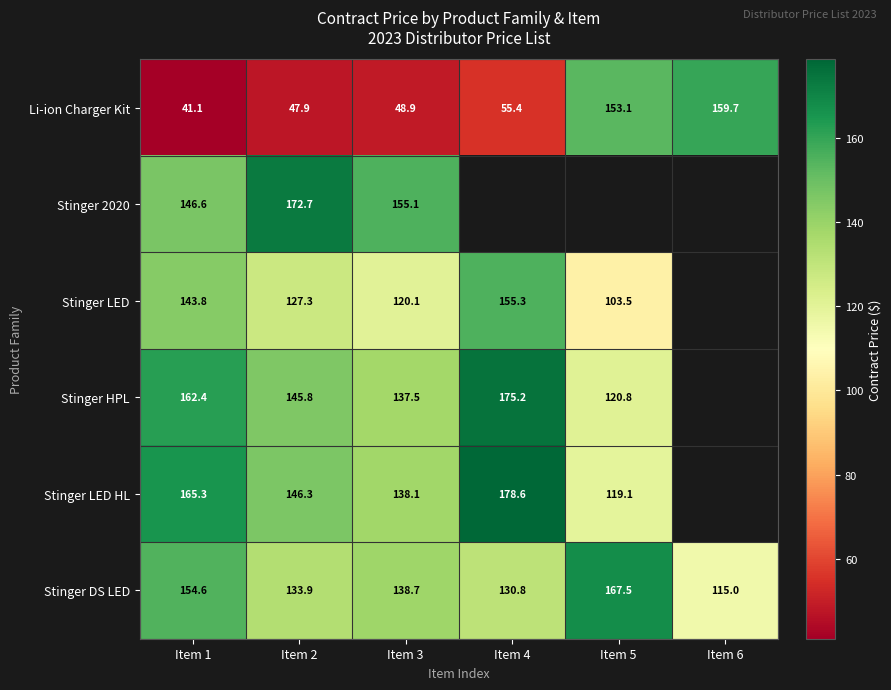

Count the number of categories in the chart.

6